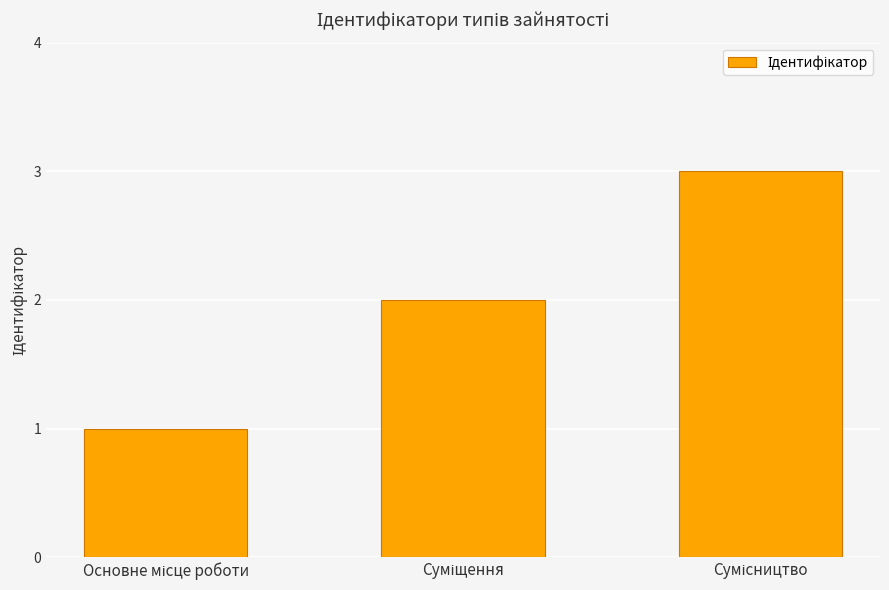

What is the sum of all values?

6